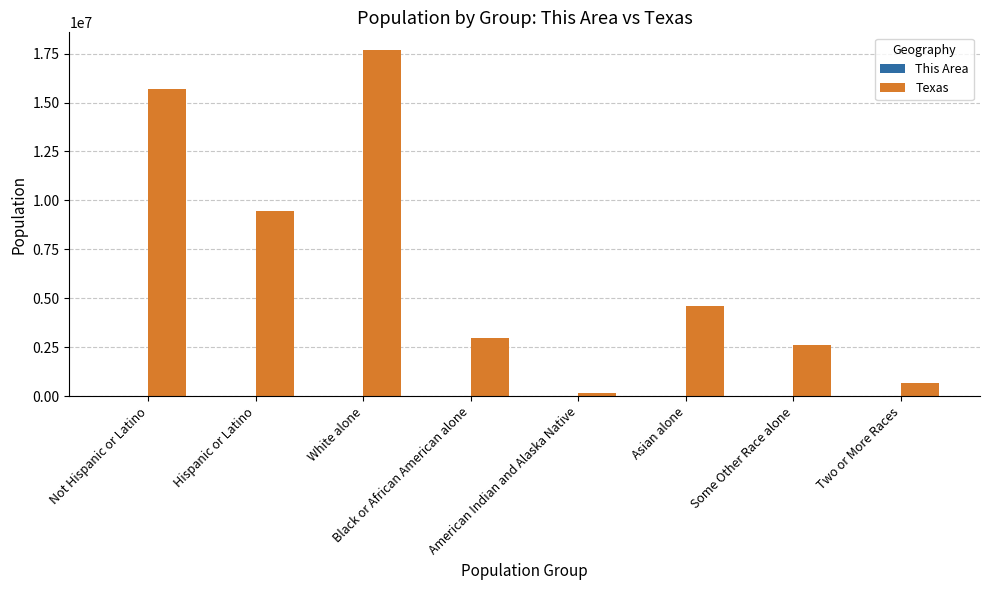

At which label is Texas closest to 8936262?

Hispanic or Latino